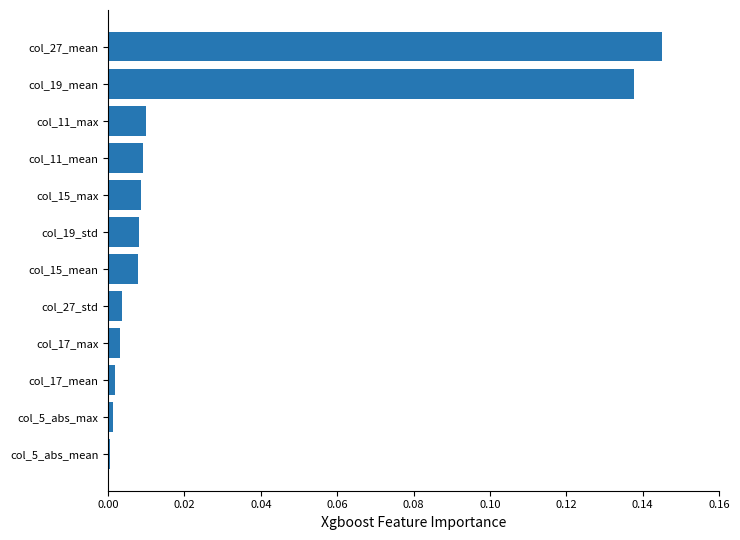

True or false: the data shows 0.0 at col_27_std.

True